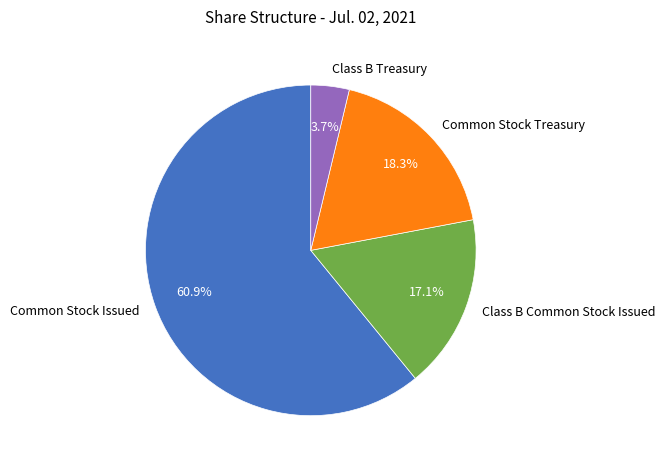

Is it true that Common Stock Treasury is 32% of the pie?

False